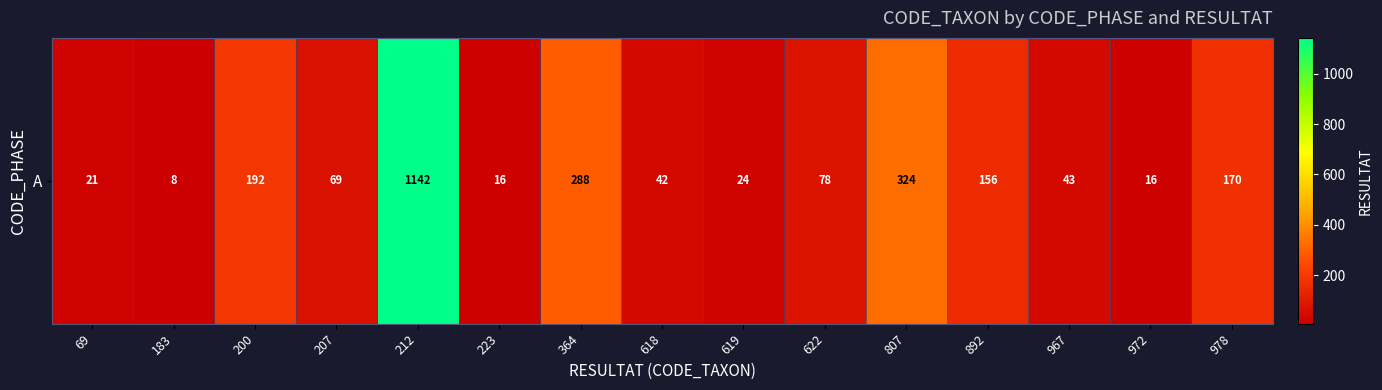

What is the change in value from 207 to 212?

+1073